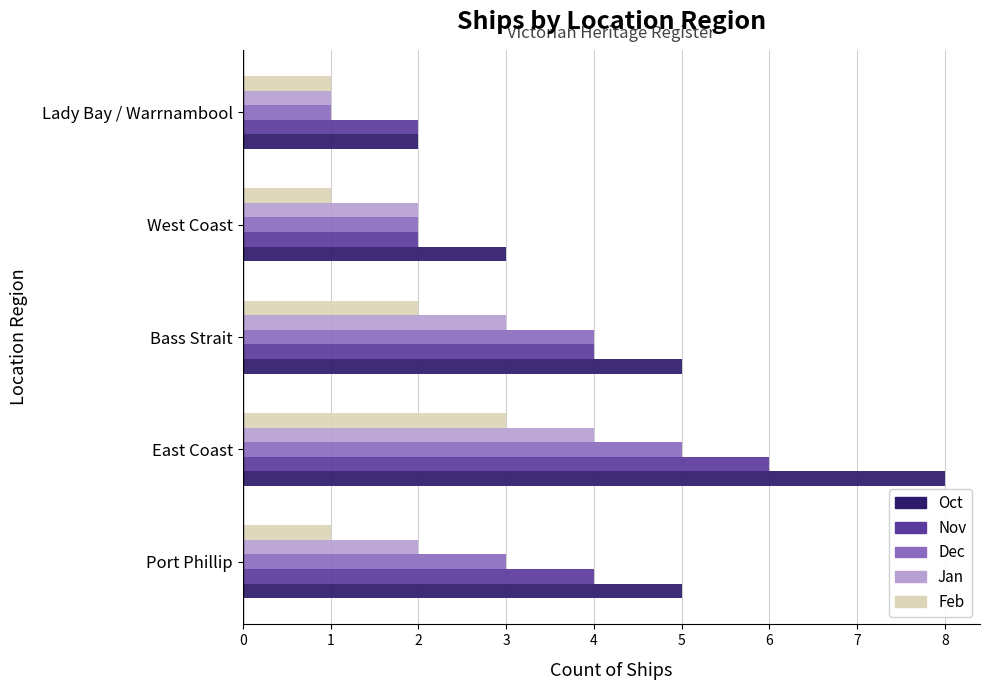

Which category has the highest value in the Oct series?

East Coast